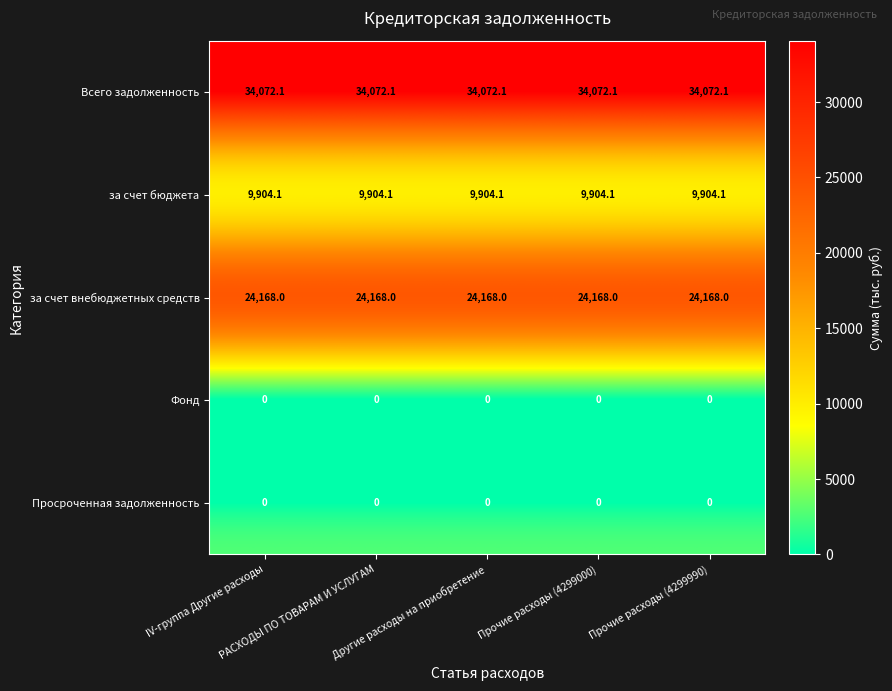

At how many categories does at least one series exceed 18273?

5